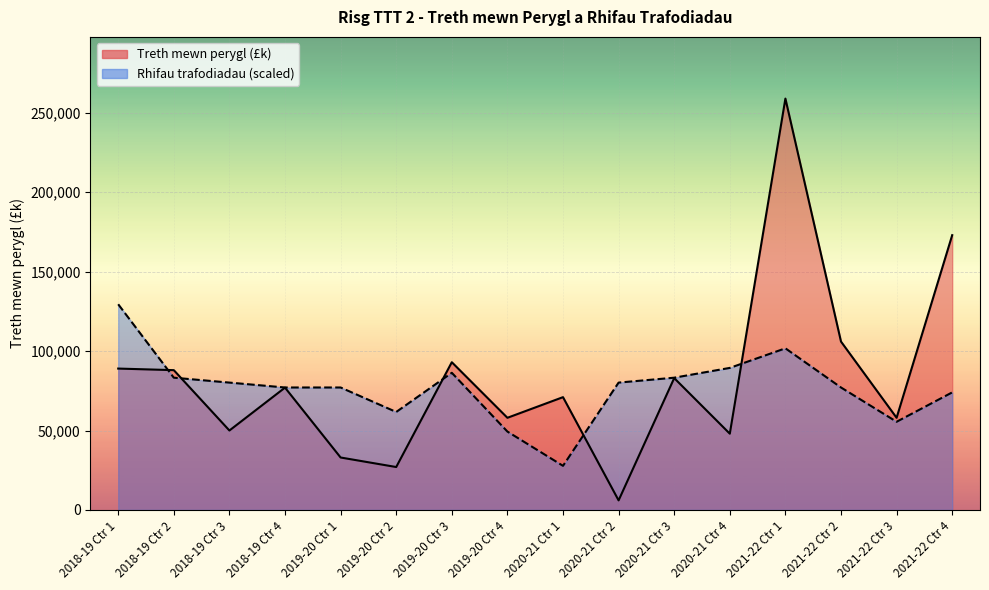

Which series has the largest total across all categories?

Treth mewn perygl (£k)